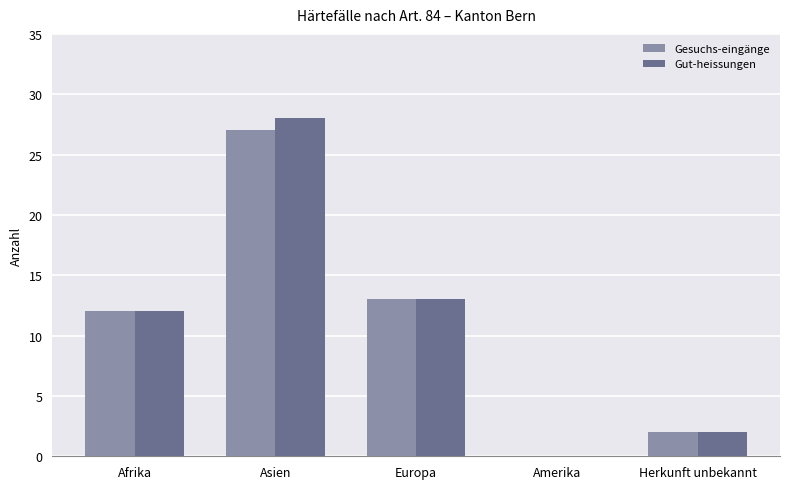

What is the sum of the Gut-heissungen values at Herkunft unbekannt and Asien?

30